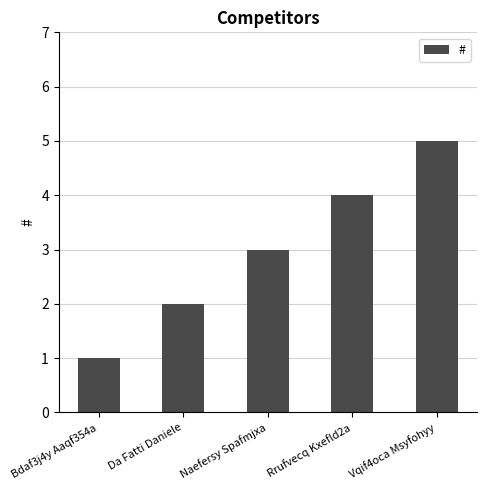

Which has a higher value, Naefersy Spafmjxa or Da Fatti Daniele?

Naefersy Spafmjxa